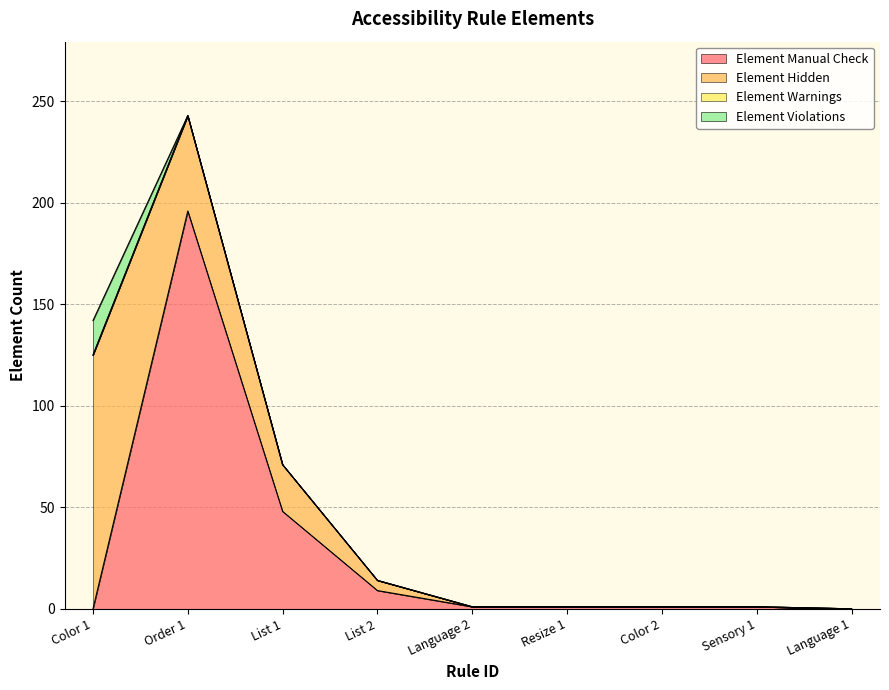

How many values in the Element Hidden series exceed 0?

4